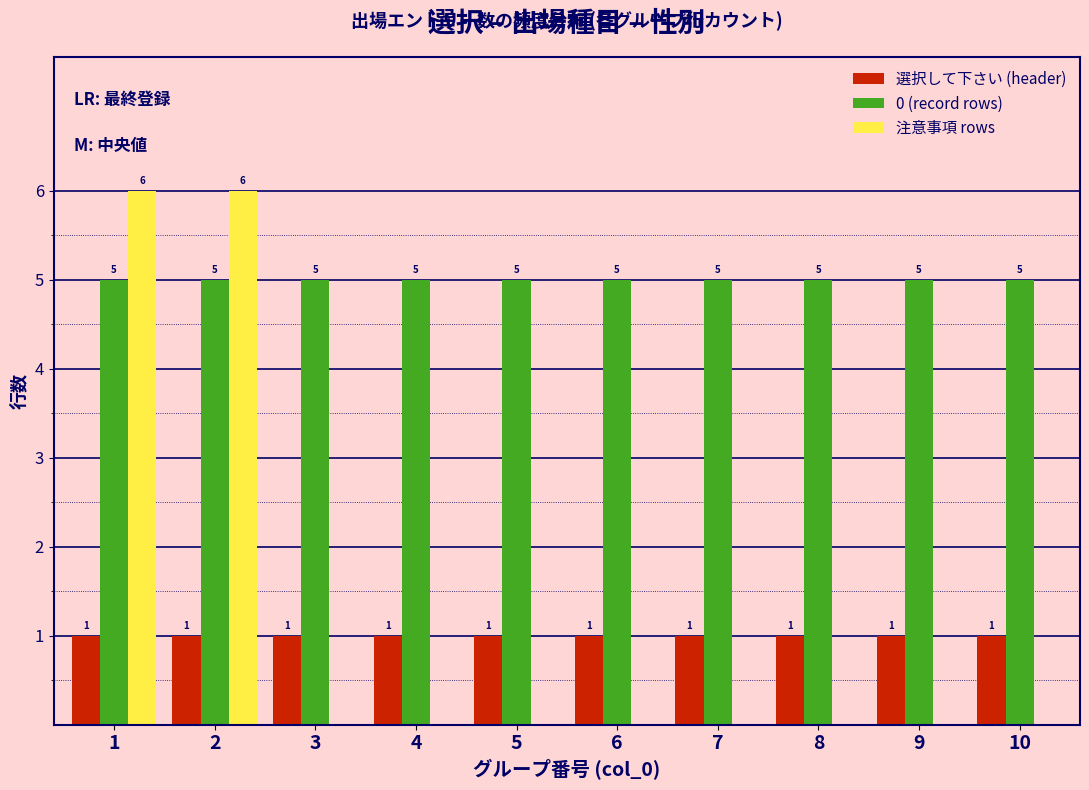

Reading right to left, what are all the values shown in this chart?

選択して下さい (header): 10=1	9=1	8=1	7=1	6=1	5=1	4=1	3=1	2=1	1=1
0 (record rows): 10=5	9=5	8=5	7=5	6=5	5=5	4=5	3=5	2=5	1=5
注意事項 rows: 10=0	9=0	8=0	7=0	6=0	5=0	4=0	3=0	2=6	1=6